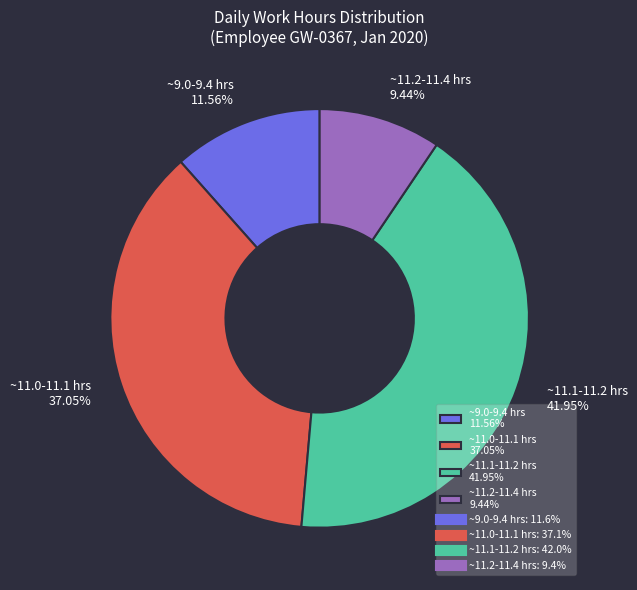

Which category has the smallest portion of the pie?

~11.2-11.4 hrs 9.44%